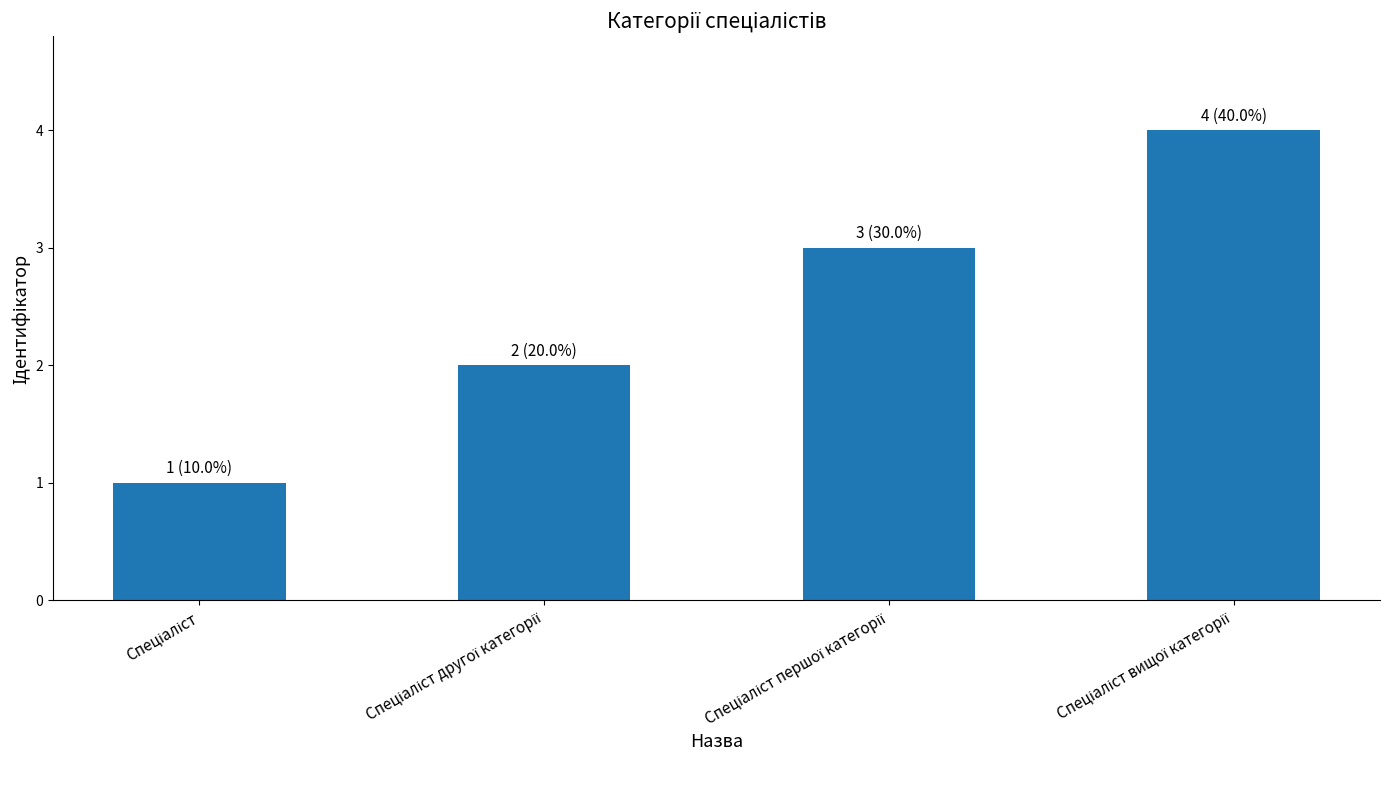

What is the maximum value shown in the chart?

4